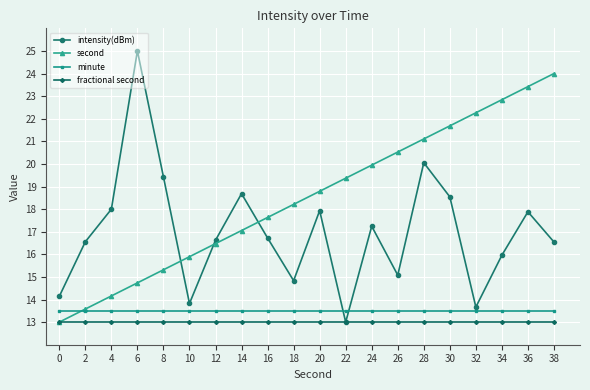

What is the value of the minute point at the 2nd from the left?

13.5